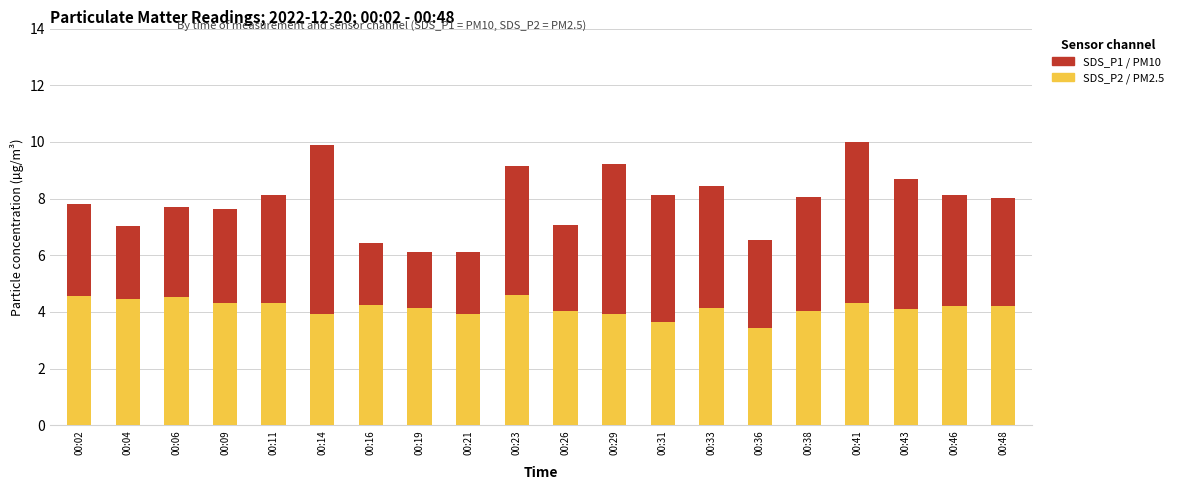

Where does the SDS_P1 / PM10 series first go above 8?

00:11